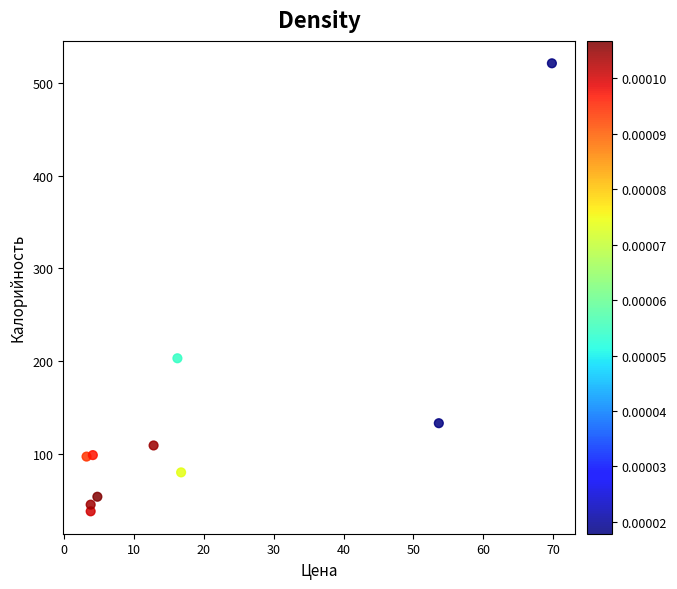

What is the range of Y values (max minus min)?

483.0